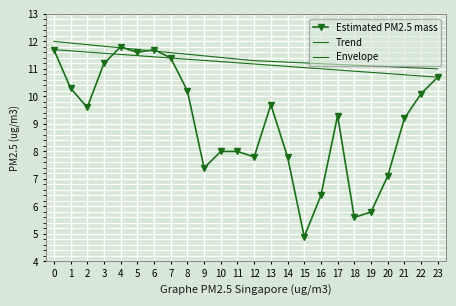

True or false: Trend and Envelope cross at least once.

False